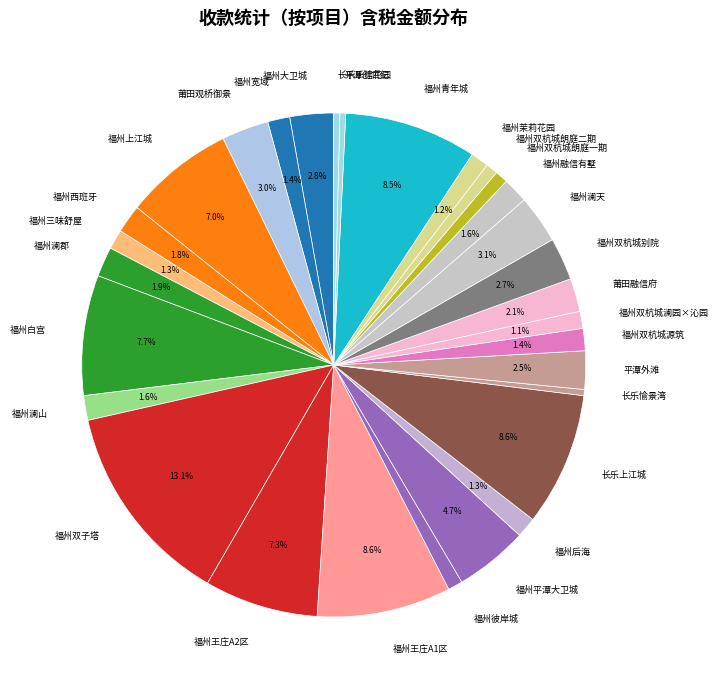

To the nearest percent, what percentage of the pie is 福州双杭城朗庭二期?

1%